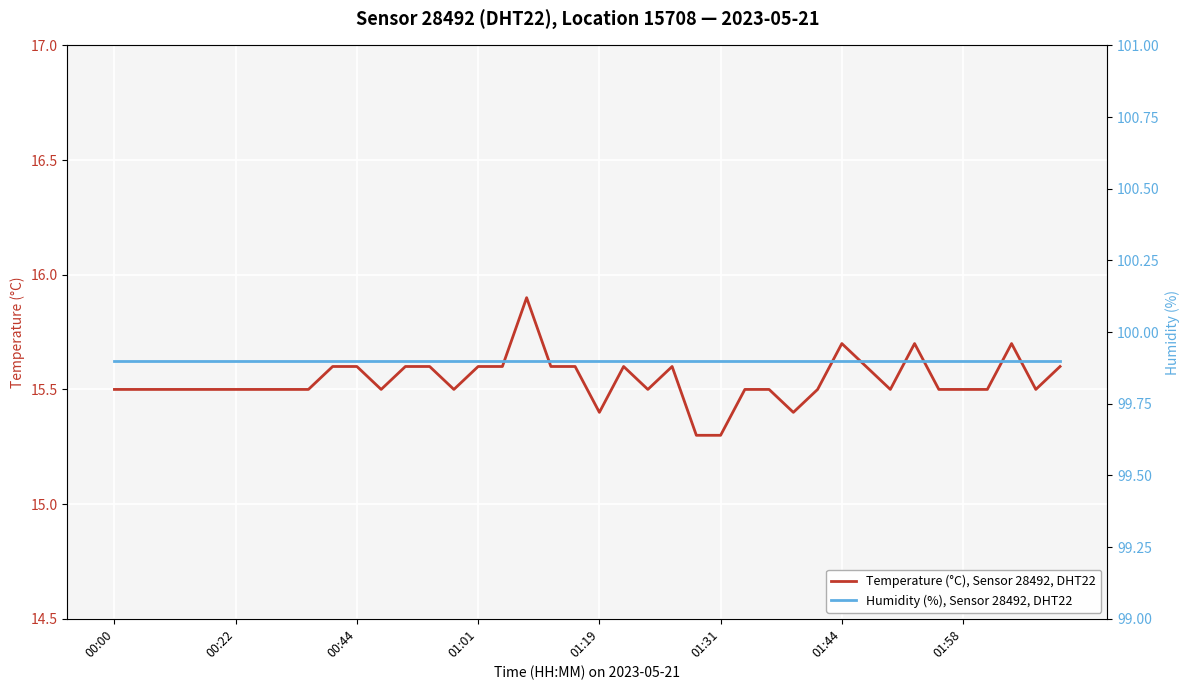

What value does the Humidity (%), Sensor 28492, DHT22 series have at 22?

99.9